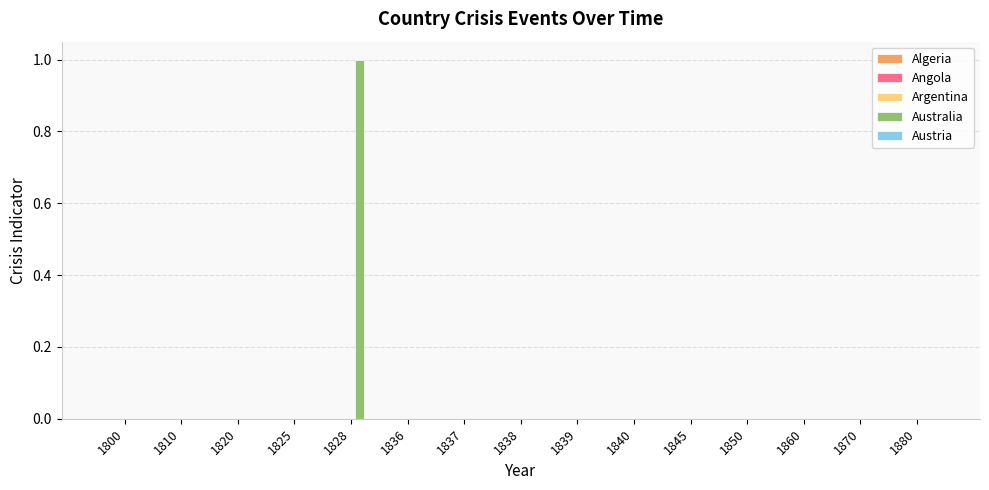

Reading right to left, what are all the values shown in this chart?

1880=0	1870=0	1860=0	1850=0	1845=0	1840=0	1839=0	1838=0	1837=0	1836=0	1828=1	1825=0	1820=0	1810=0	1800=0